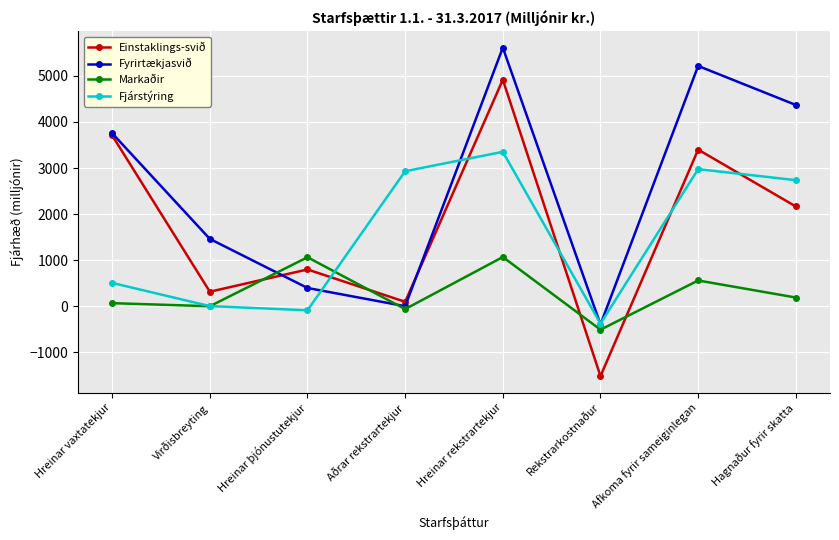

At Hagnaður fyrir skatta, list the series in order from largest to smallest.

Fyrirtækjasvið, Fjárstýring, Einstaklings-svið, Markaðir